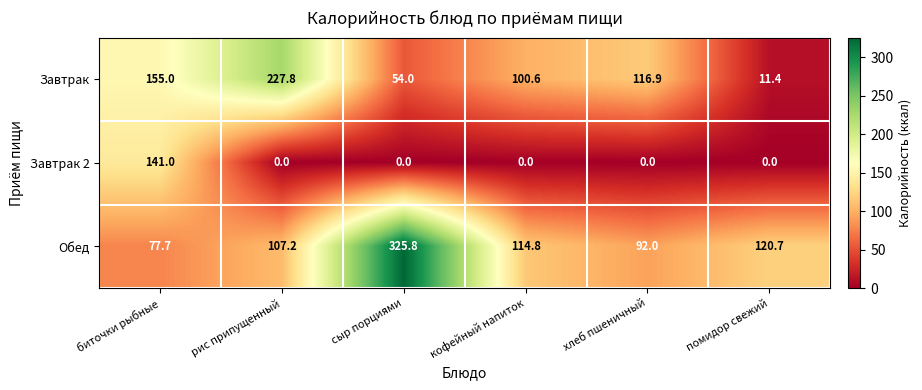

What is the maximum value shown in the chart?

325.8